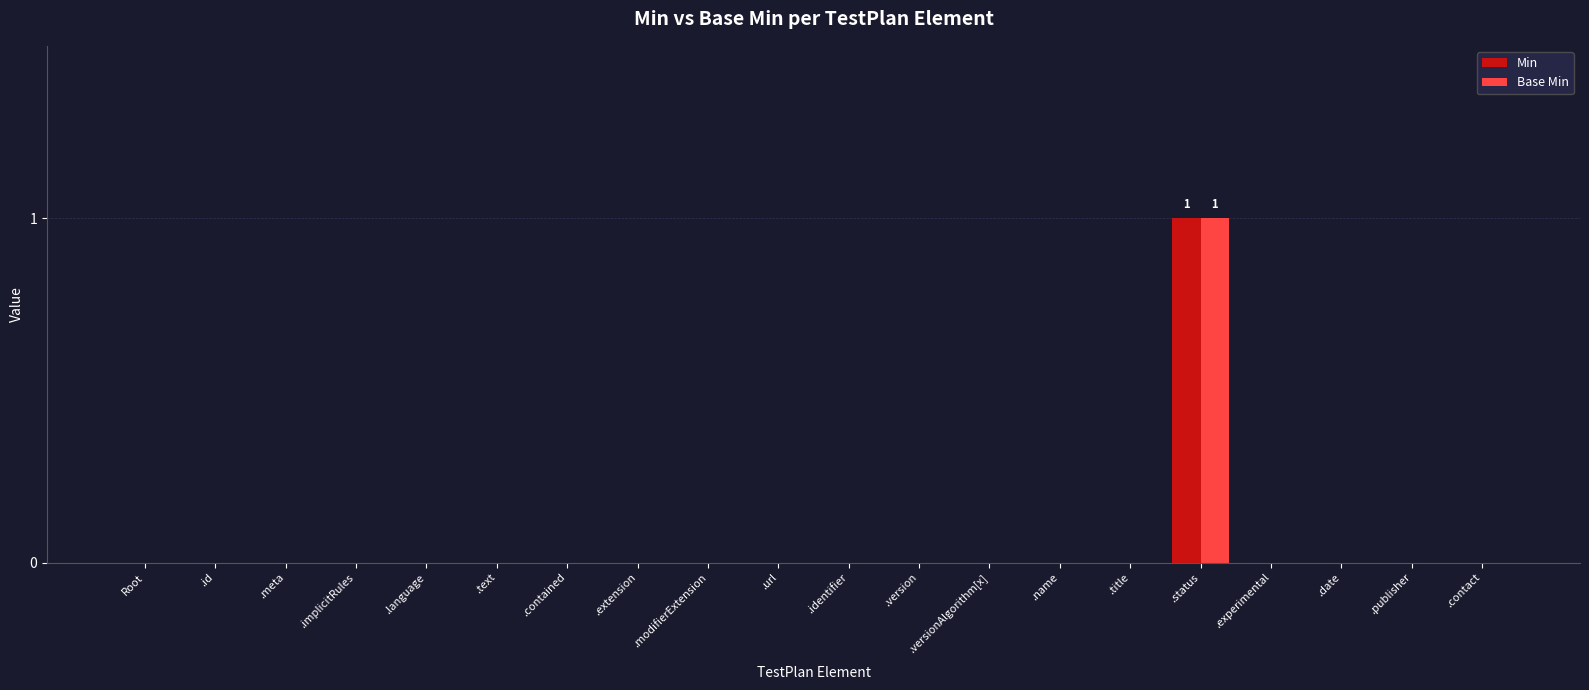

Reading right to left, transcribe all the data shown in this chart.

Min: .contact=0	.publisher=0	.date=0	.experimental=0	.status=1	.title=0	.name=0	.versionAlgorithm[x]=0	.version=0	.identifier=0	.url=0	.modifierExtension=0	.extension=0	.contained=0	.text=0	.language=0	.implicitRules=0	.meta=0	.id=0	Root=0
Base Min: .contact=0	.publisher=0	.date=0	.experimental=0	.status=1	.title=0	.name=0	.versionAlgorithm[x]=0	.version=0	.identifier=0	.url=0	.modifierExtension=0	.extension=0	.contained=0	.text=0	.language=0	.implicitRules=0	.meta=0	.id=0	Root=0